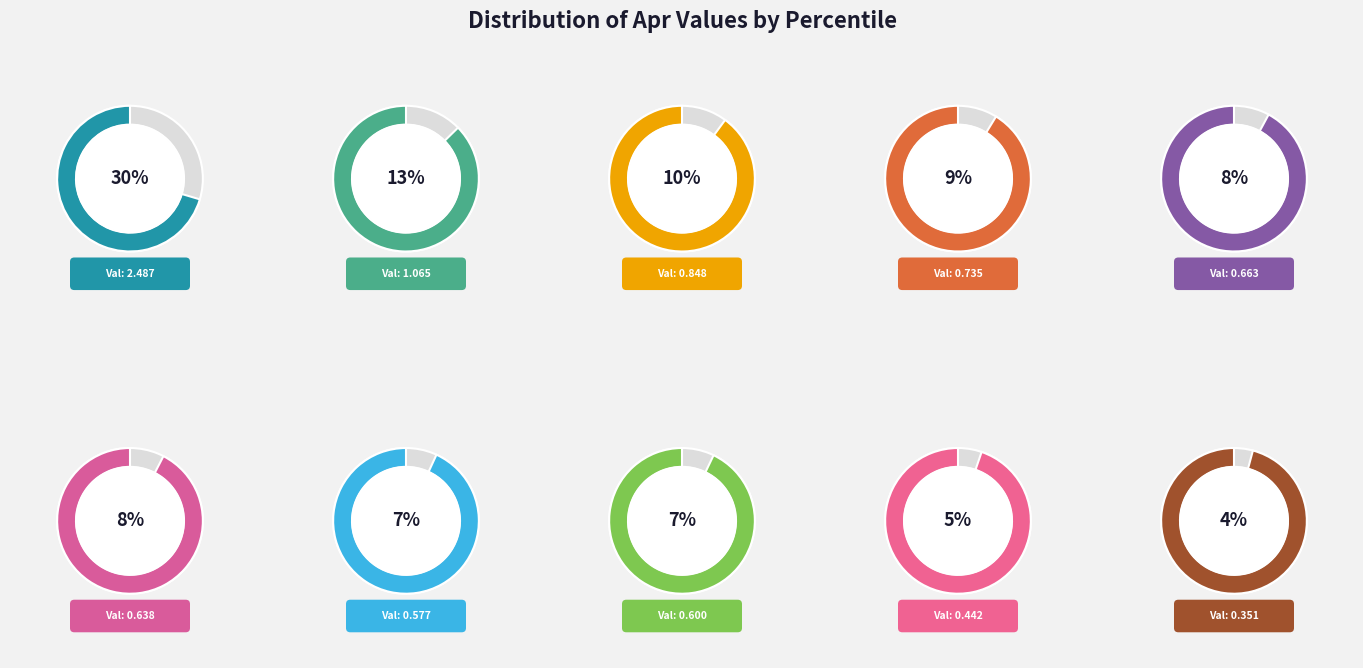

Between pct45 and pct15, which is larger?

pct15